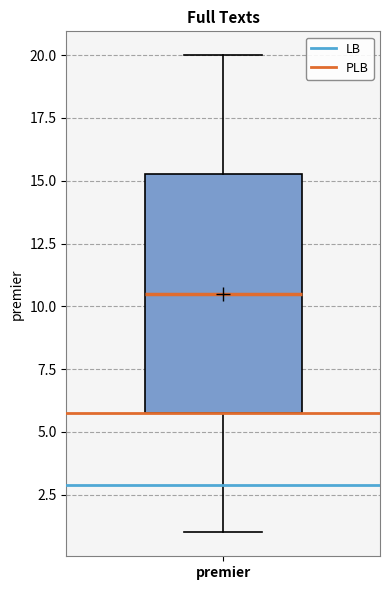

Transcribe this box plot: give where the median line is, the range the box spans, and where the two whiskers end, as read against the y-axis. The values are not printed on the chart, so give them approximately, as read against the axis.

median 10.5, box 6.0 to 15.5, whiskers 1.0 to 20.0